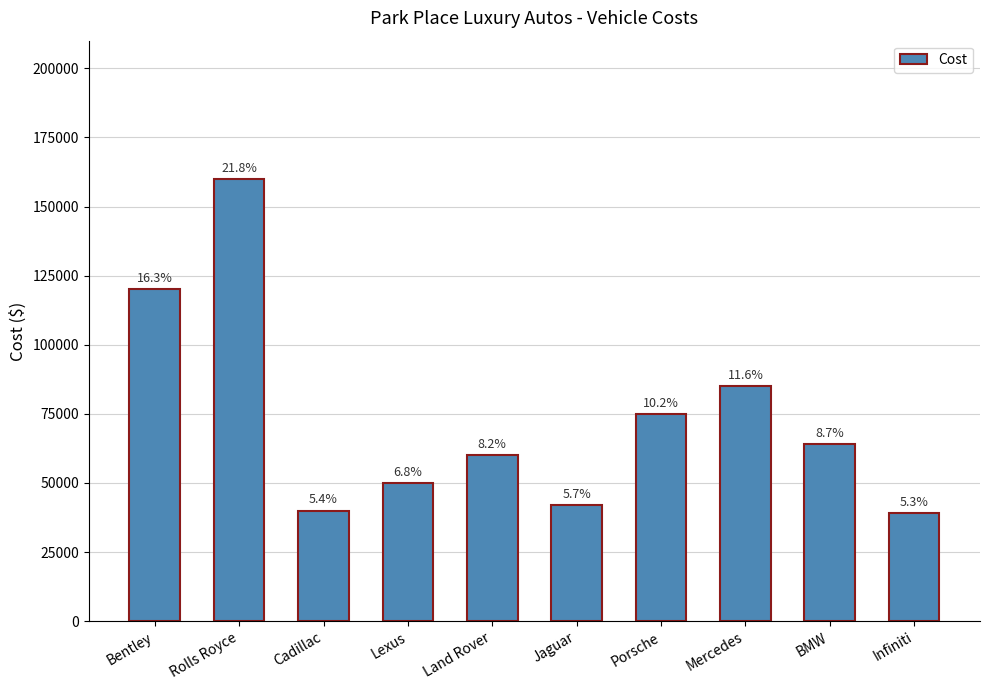

What position from the right is Land Rover?

6